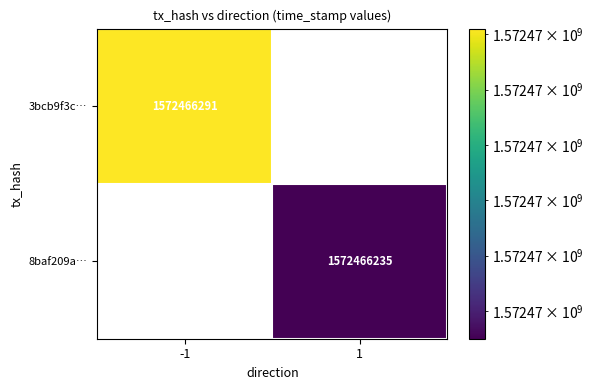

Reading right to left, what are all the values shown in this chart?

3bcb9f3cd95269383158857a952415949d054cd: 0	1572466291
8baf209a990c5ea4b77735df9bbdcf2b79f5fd0: 1572466235	0